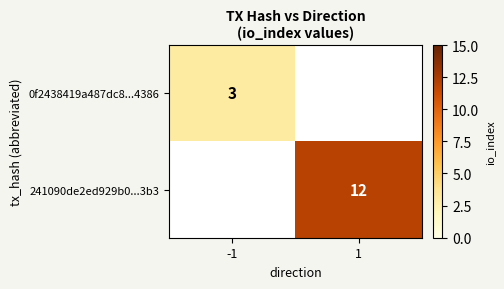

The value of 0f2438419a487dc8...4386 at -1 is 4. True or false?

False